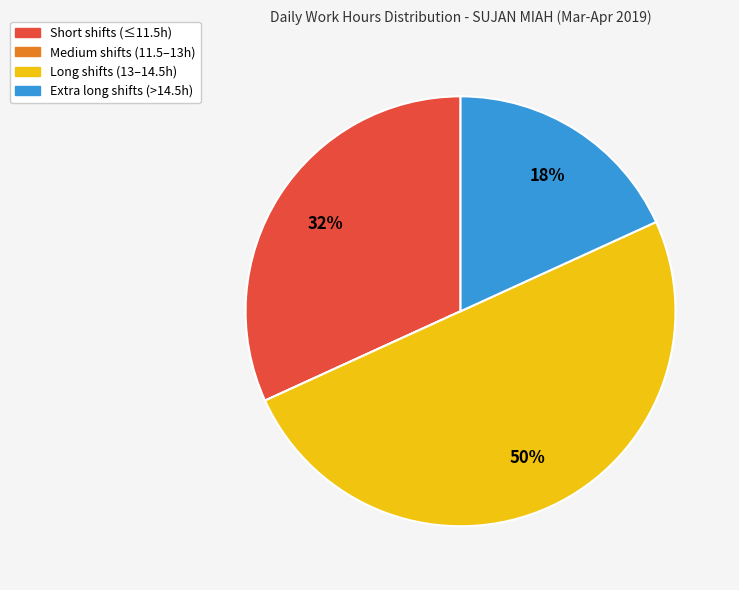

To the nearest percent, what portion does Extra long shifts (>14.5h) represent?

18%